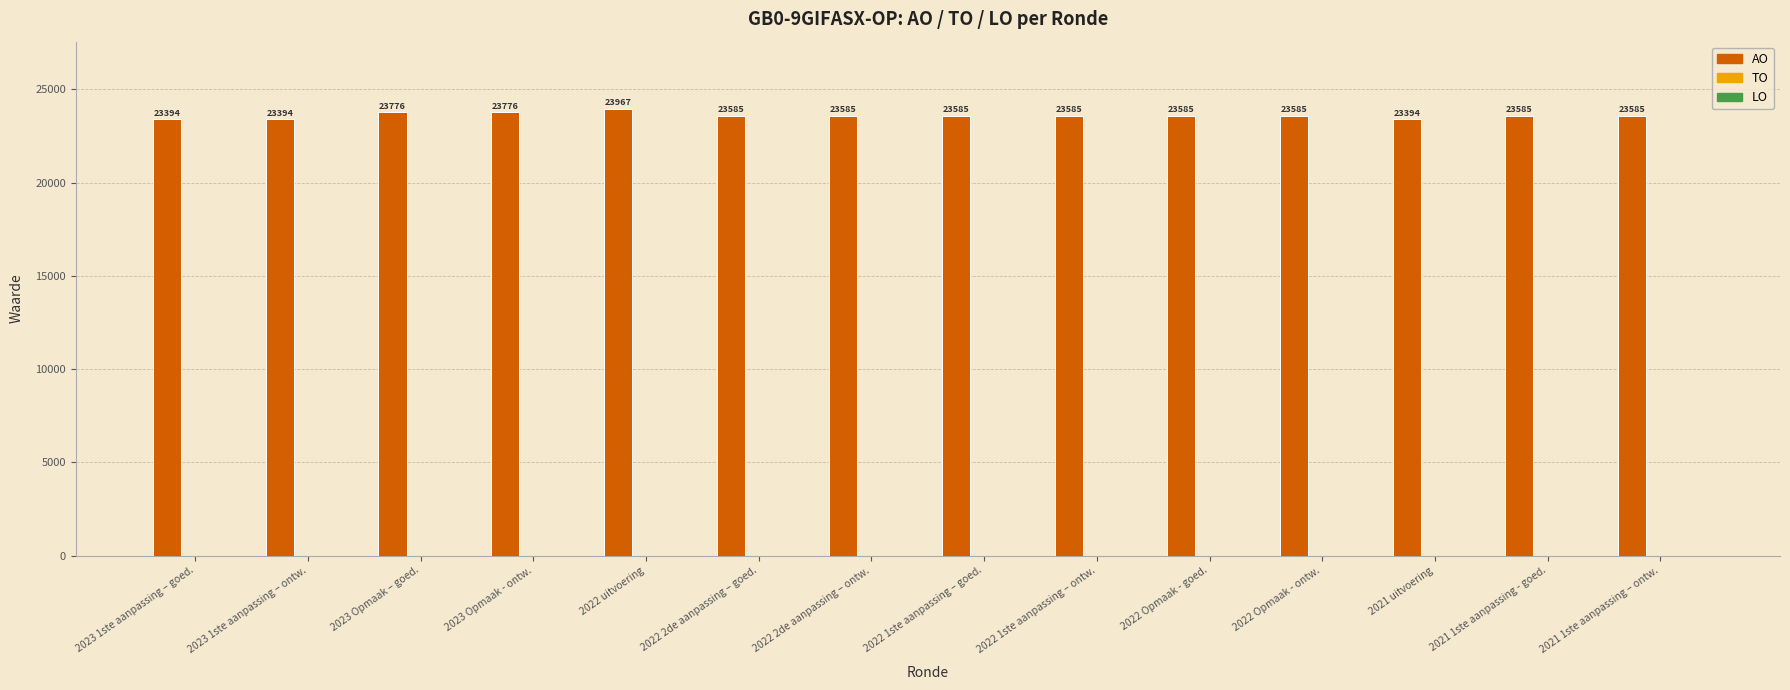

What is the value of the 9th bar from the left?

23585